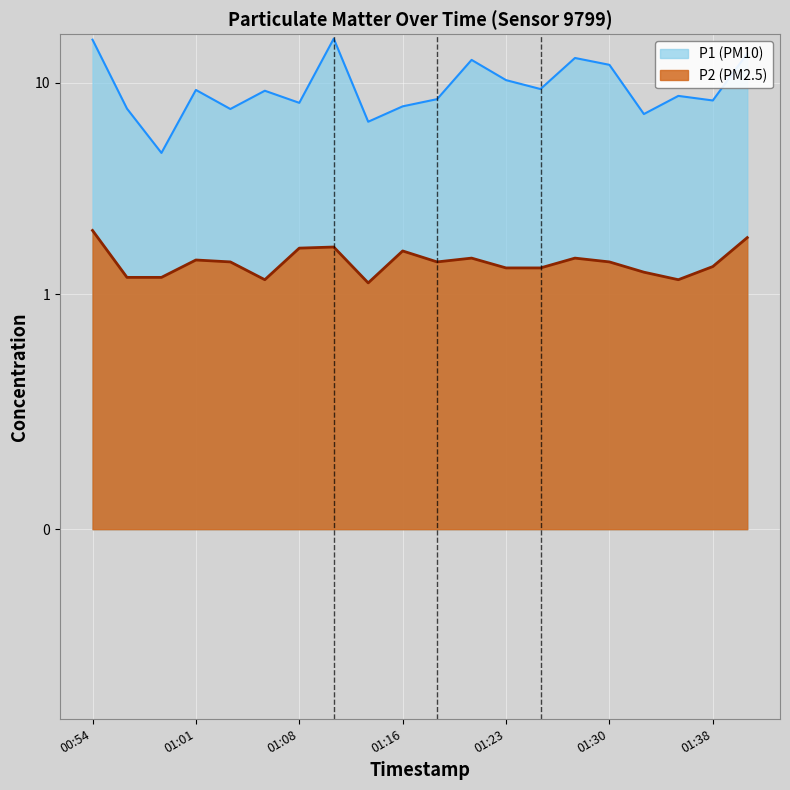

What are all the series names shown in the legend?

P1, P2